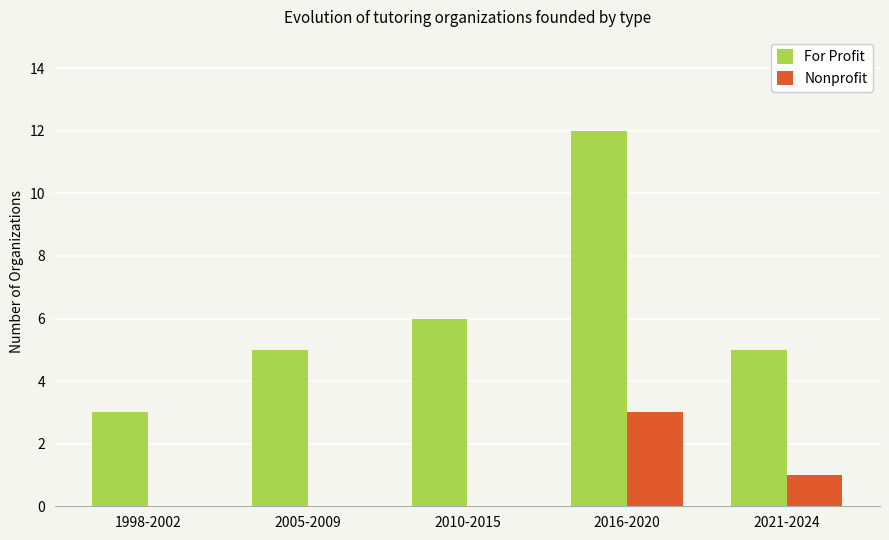

Reading right to left, what are all the values shown in this chart?

For Profit: 2021-2024=5	2016-2020=12	2010-2015=6	2005-2009=5	1998-2002=3
Nonprofit: 2021-2024=1	2016-2020=3	2010-2015=0	2005-2009=0	1998-2002=0